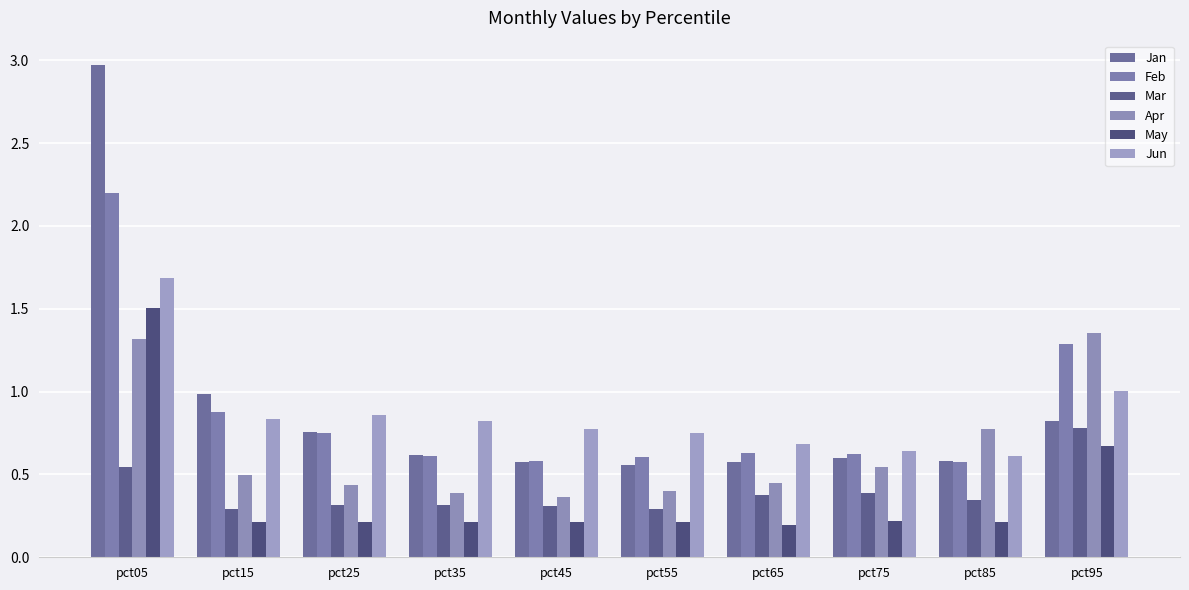

How many bars are there in total?

60